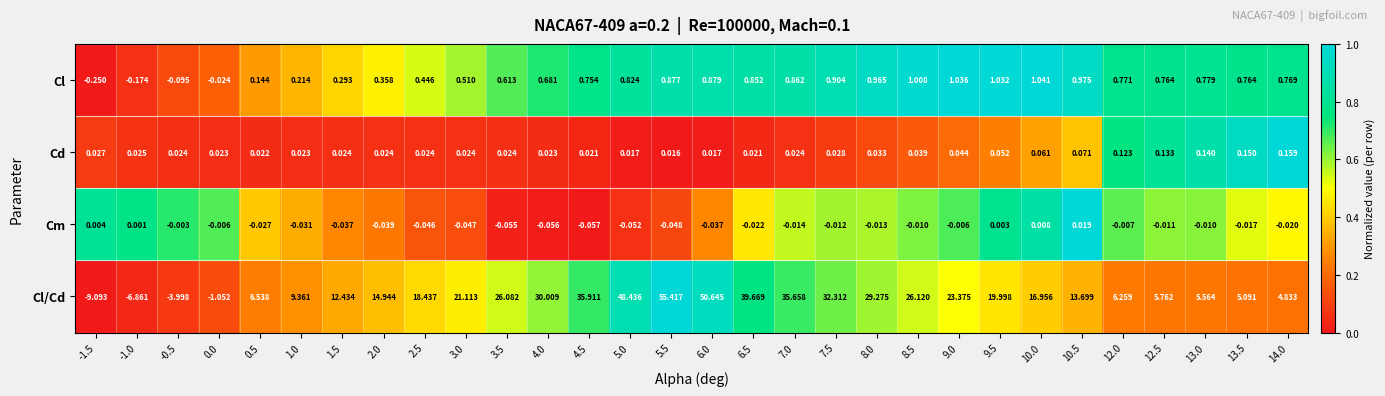

Between 4.0 and 6.5, which series saw the biggest shift?

Cl/Cd